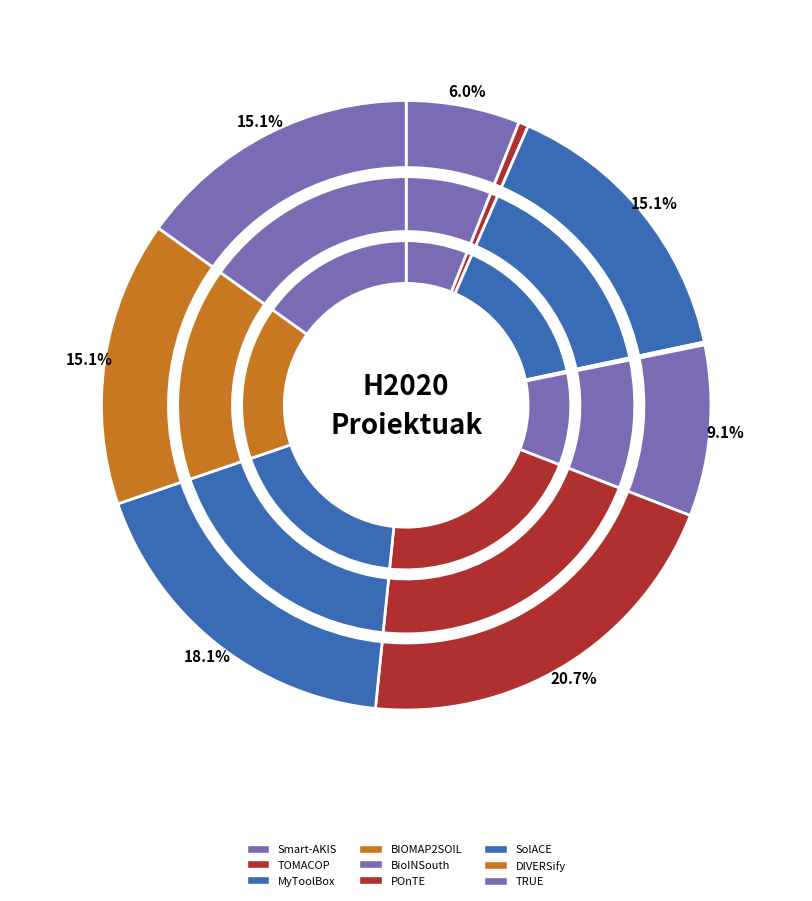

To the nearest percent, what is the difference between the Smart-AKIS and BIOMAP2SOIL slice percentages?

6%